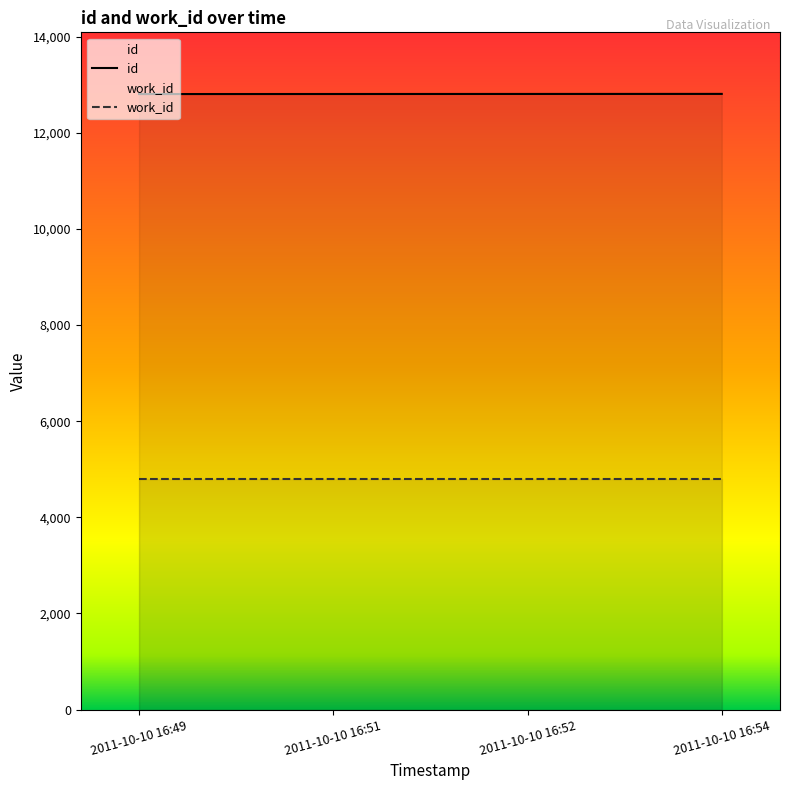

List the labels in order of value, smallest first.

2011-10-10 16:49, 2011-10-10 16:51, 2011-10-10 16:52, 2011-10-10 16:54